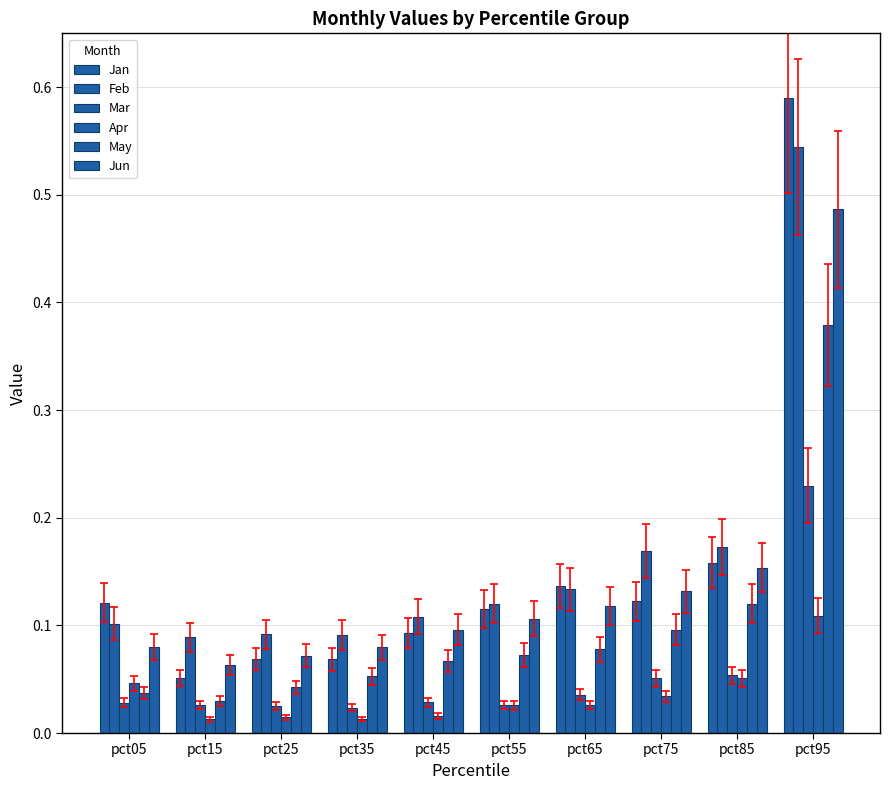

Which series changed the most between pct35 and pct75?

Feb